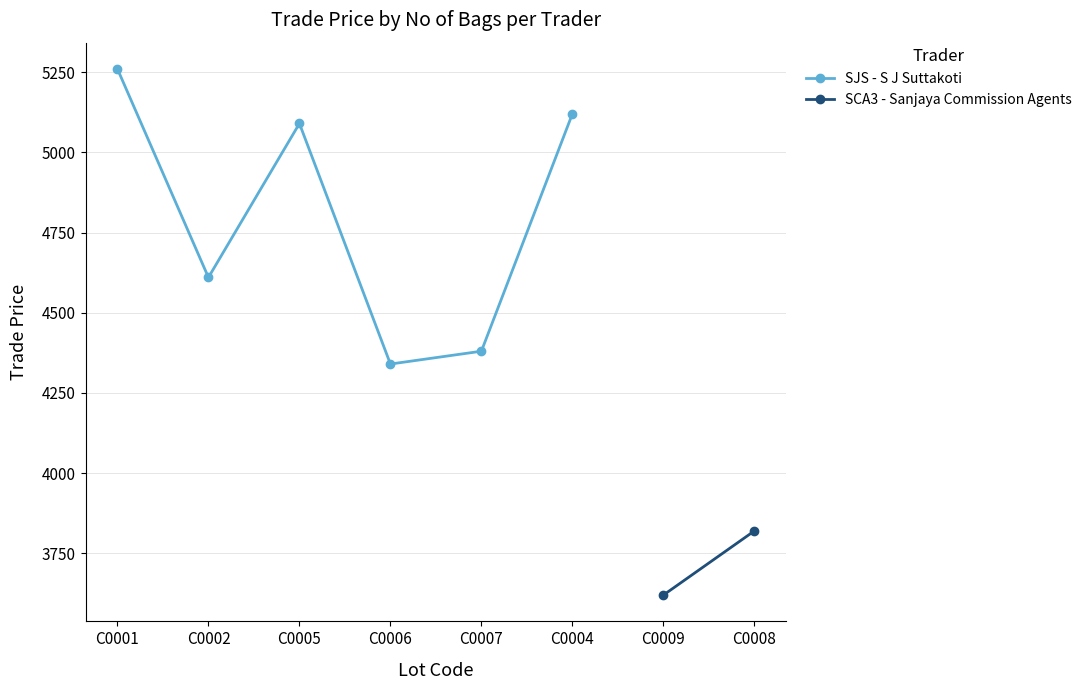

What is the change in value from C0002 to C0006?

-270.0